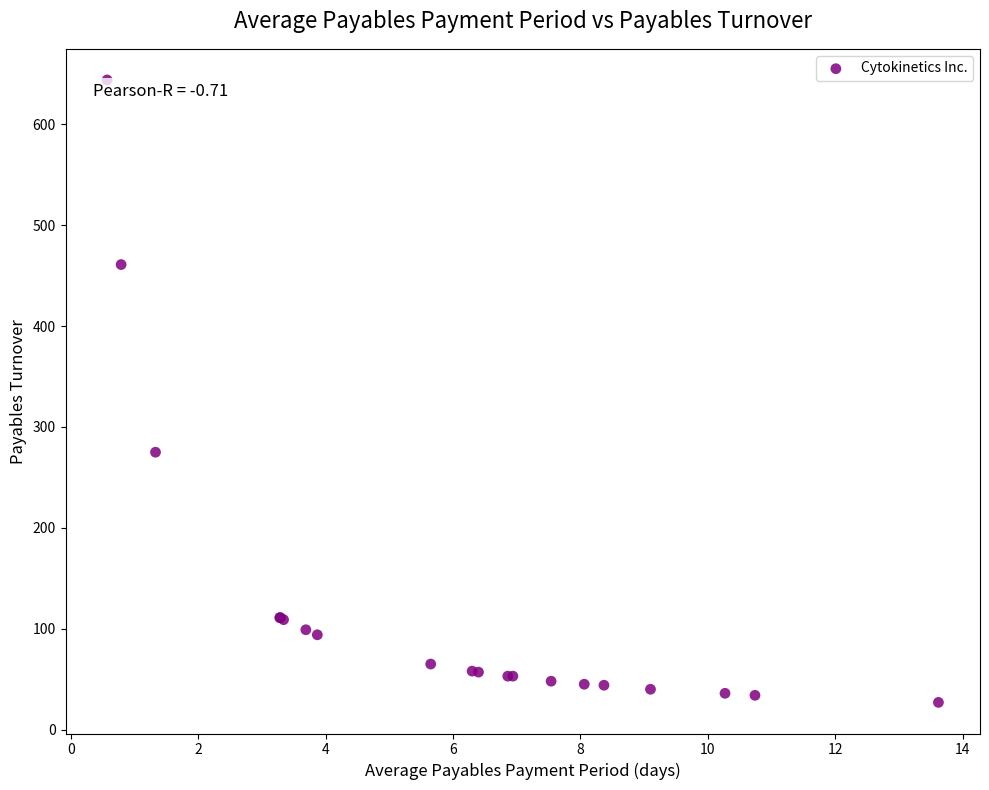

What Y value in the scatter plot is closest to 335?

275